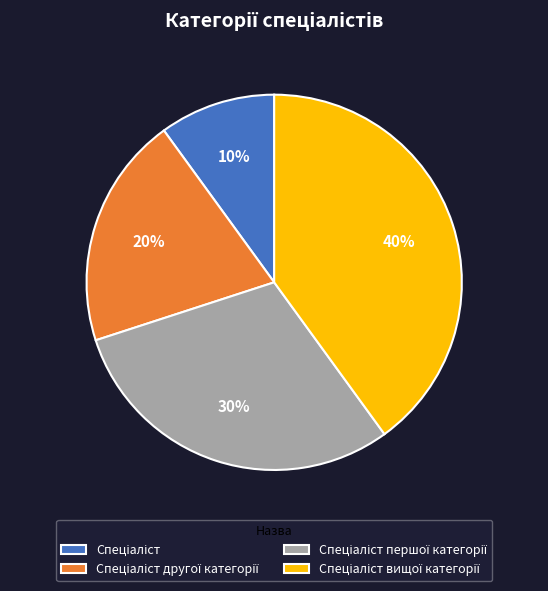

Is there any slice that represents more than half of the pie?

No